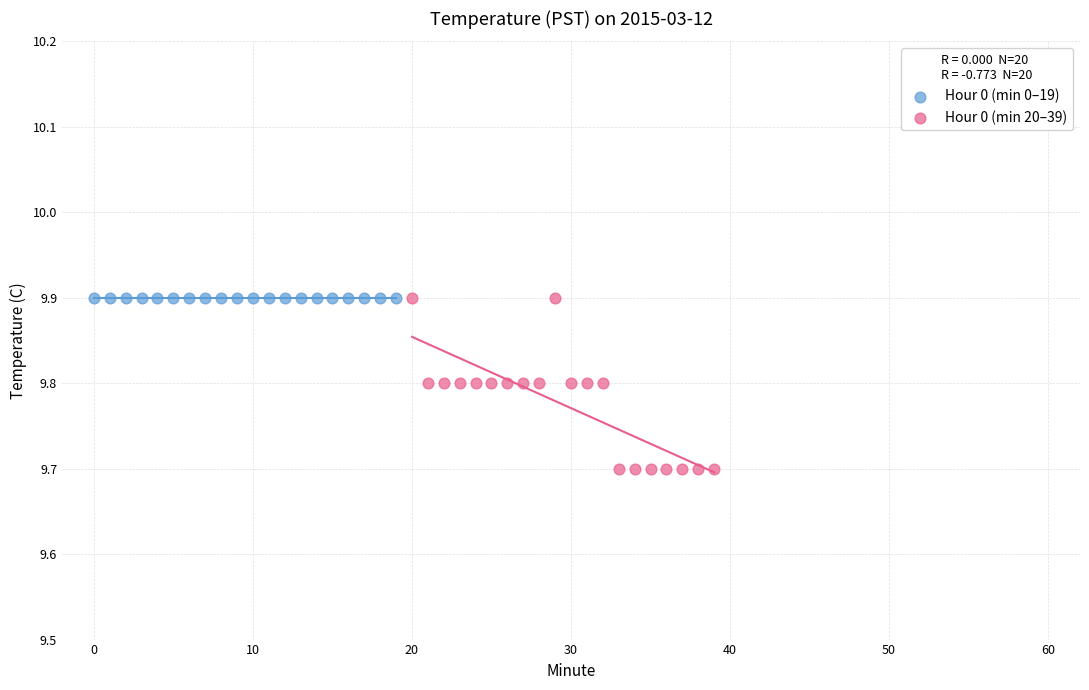

Which series reaches the minimum Y coordinate?

Hour 0 (min 20–39)